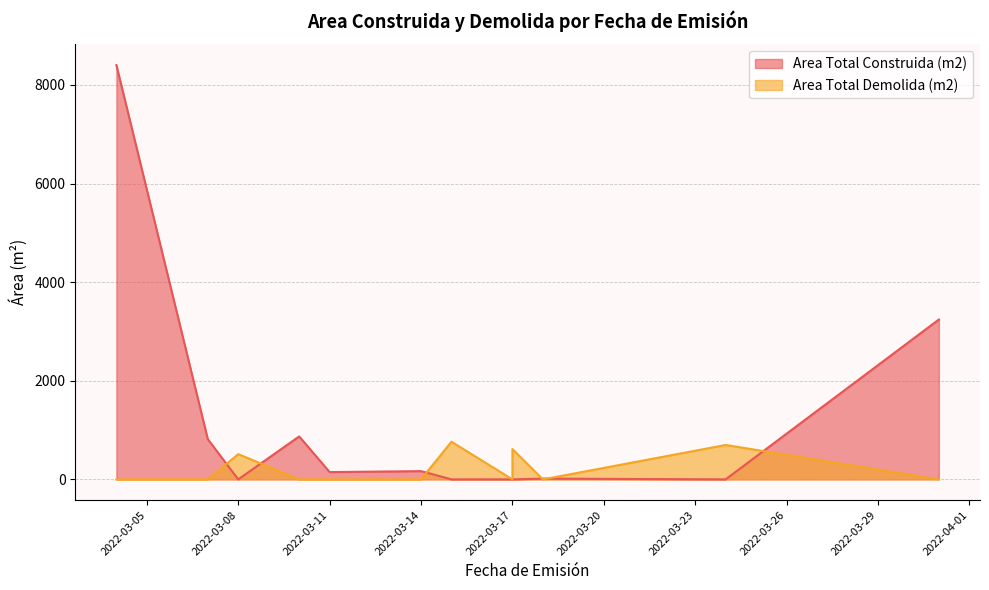

What are all the series names shown in the legend?

Area Total Construida (m2), Area Total Demolida (m2)